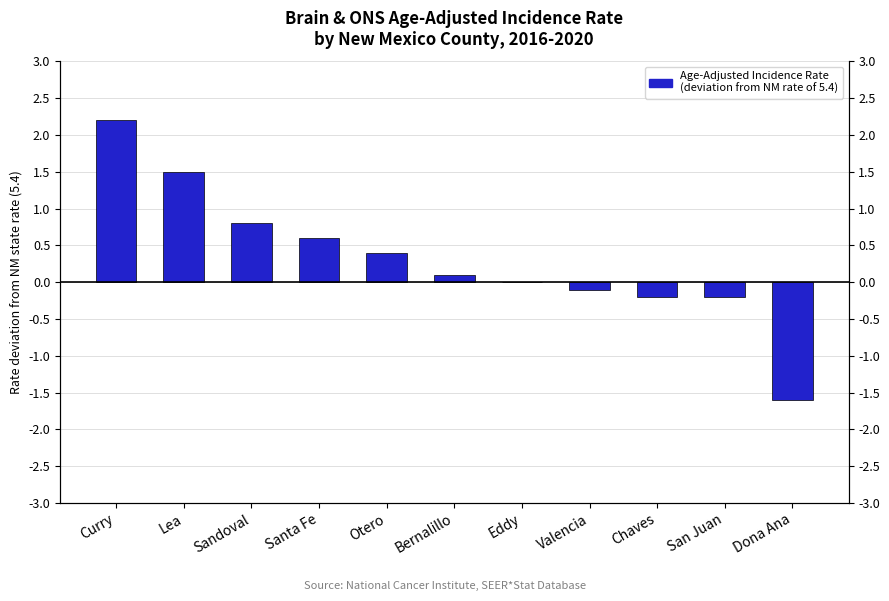

Reading left to right, list all the values displayed in this chart.

2.2	1.5	0.8	0.6	0.4	0.1	0.0	-0.1	-0.2	-0.2	-1.6